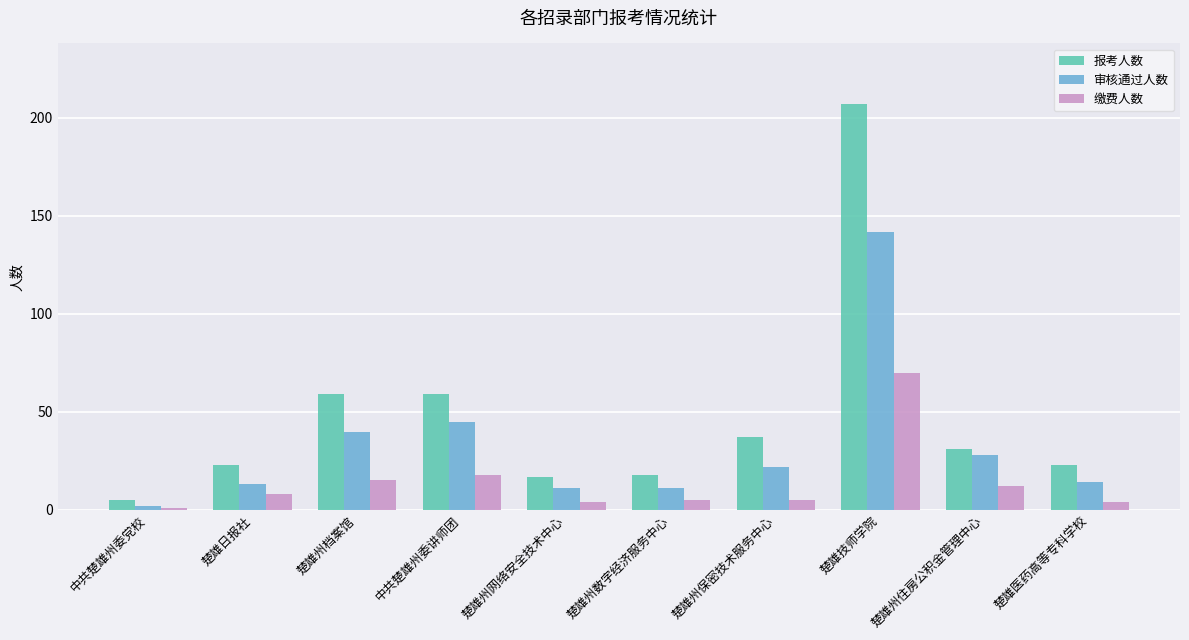

What is the label of the 1st bar from the left?

中共楚雄州委党校